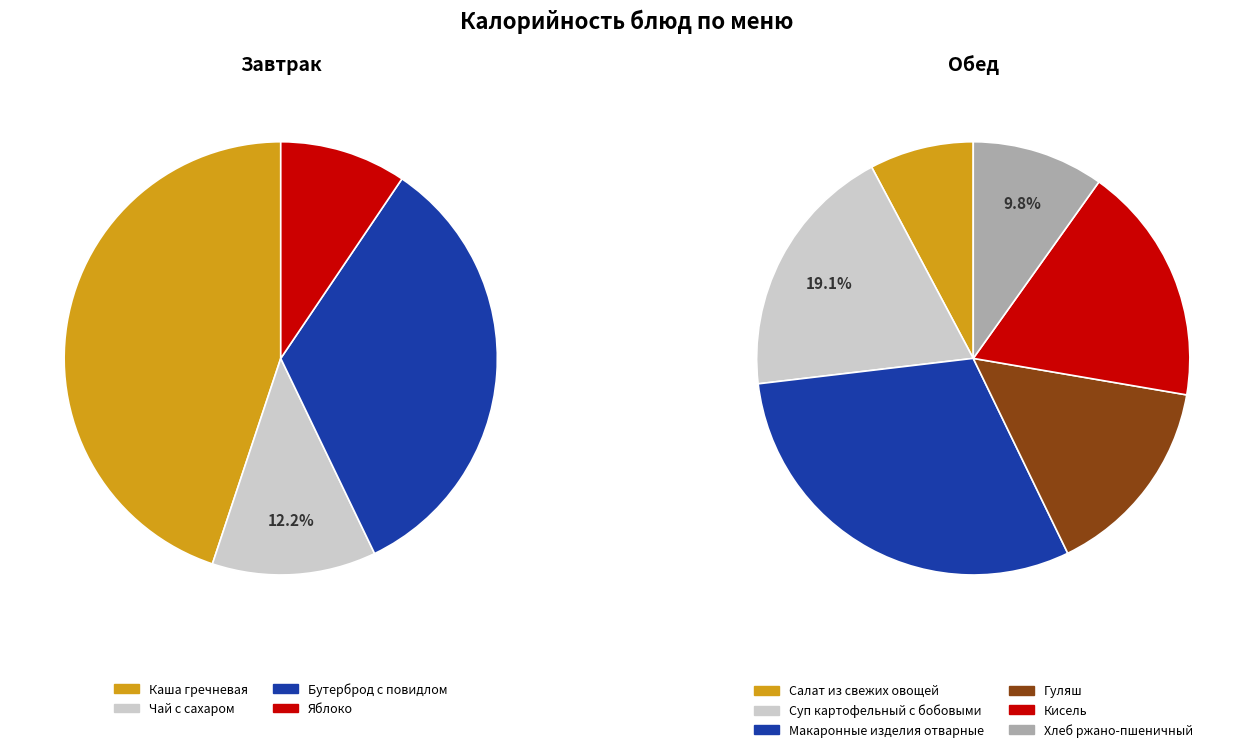

Is Гуляш the majority of the pie?

No